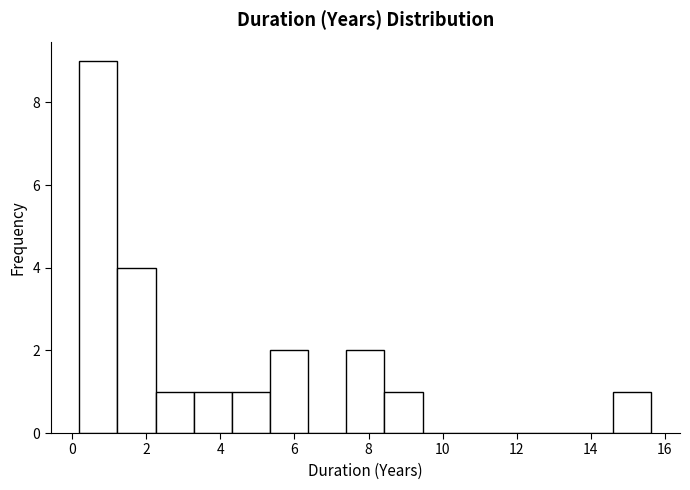

Which range on the x-axis has the tallest bar?

0.2 to 1.2